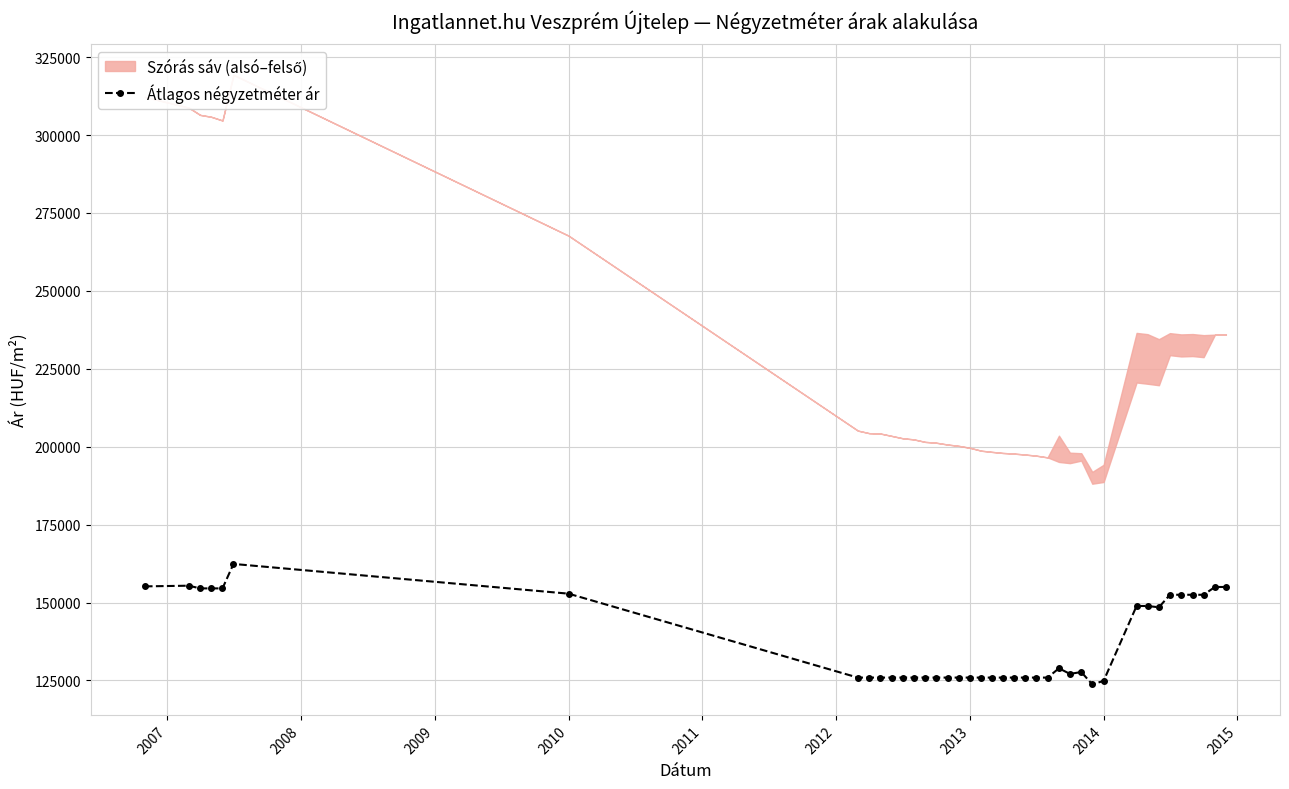

How many values exceed 125925?

19